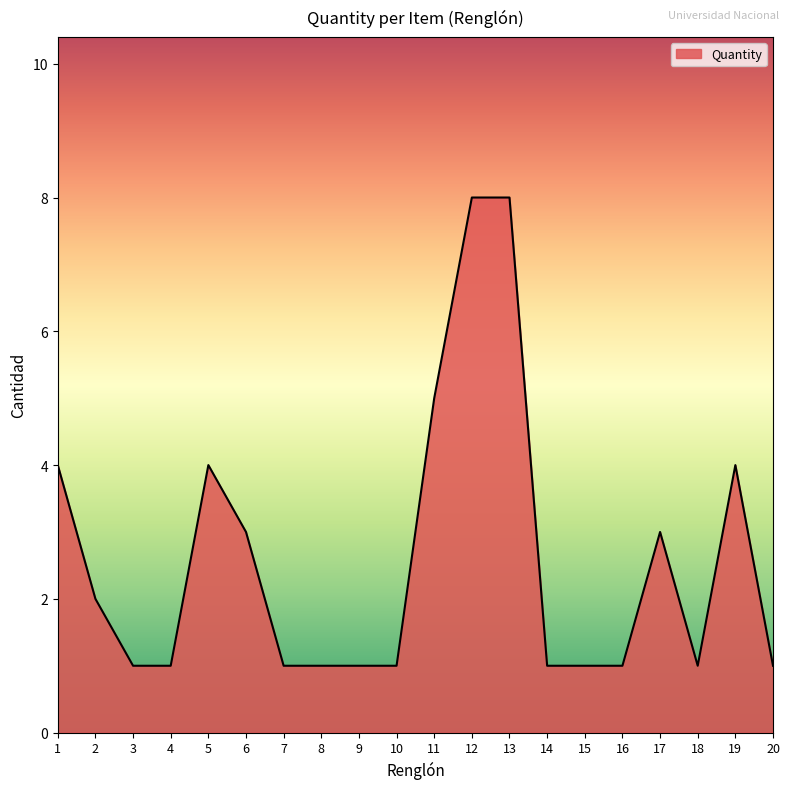

What is the difference between the maximum and minimum values?

7